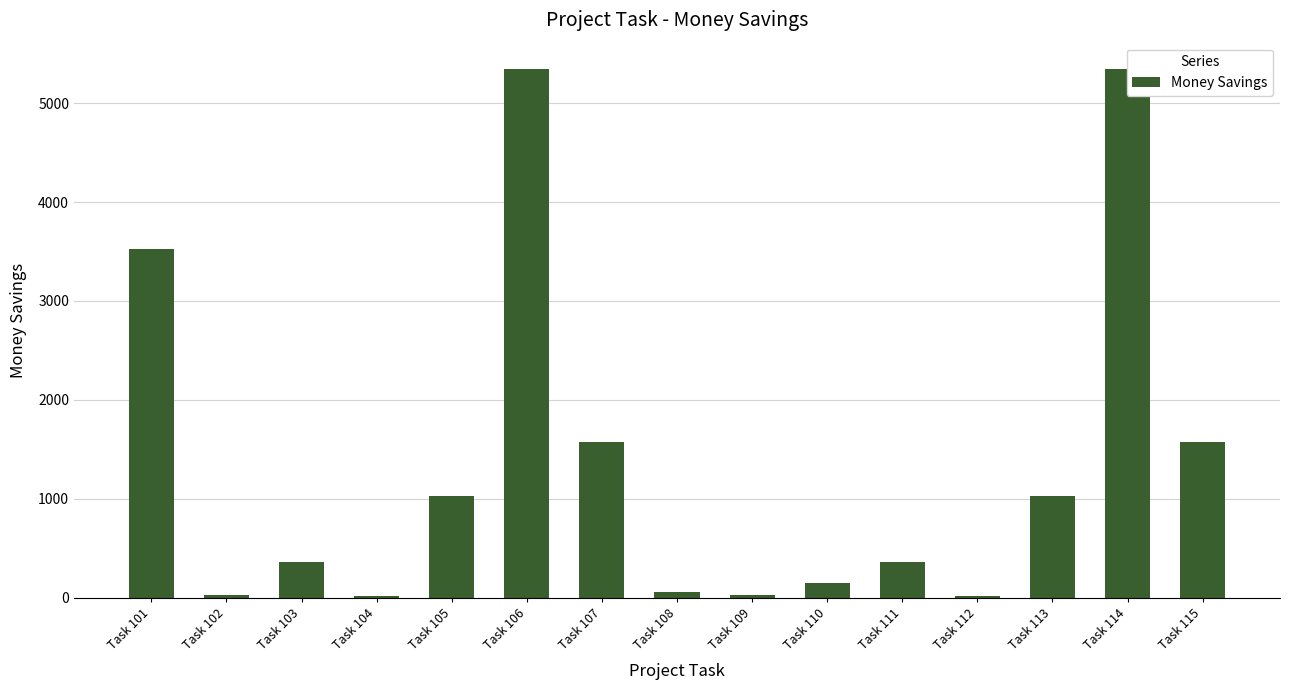

How many bars are there in total?

15